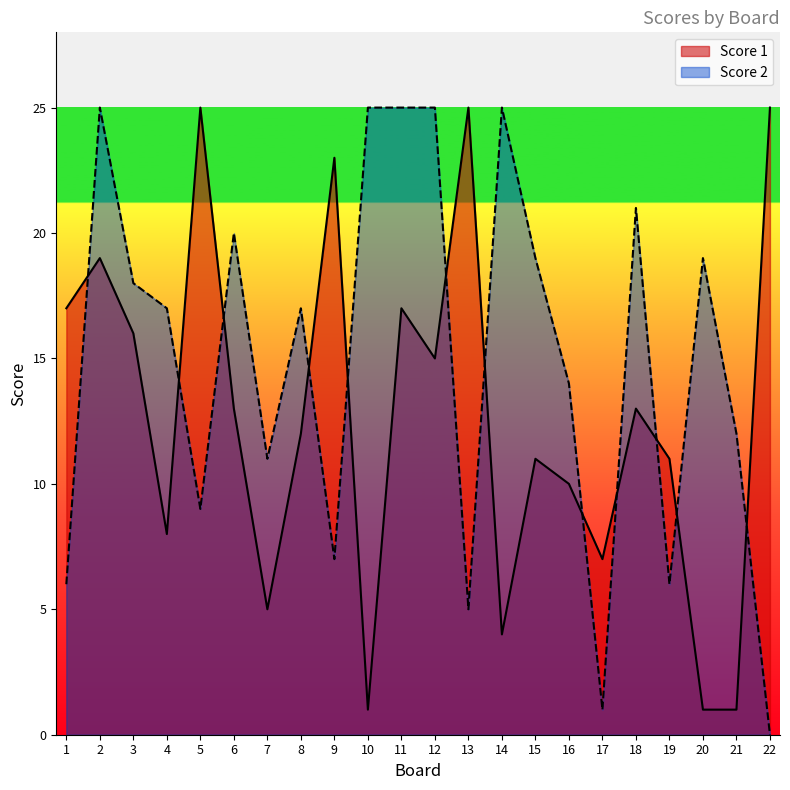

In Score 2, how many points are lower than both neighbors (excluding endpoints)?

6